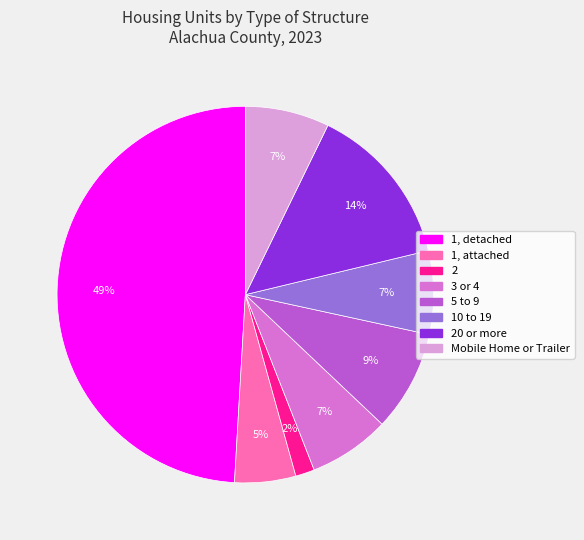

To the nearest percent, what is the difference between the largest and smallest slice percentages?

47%